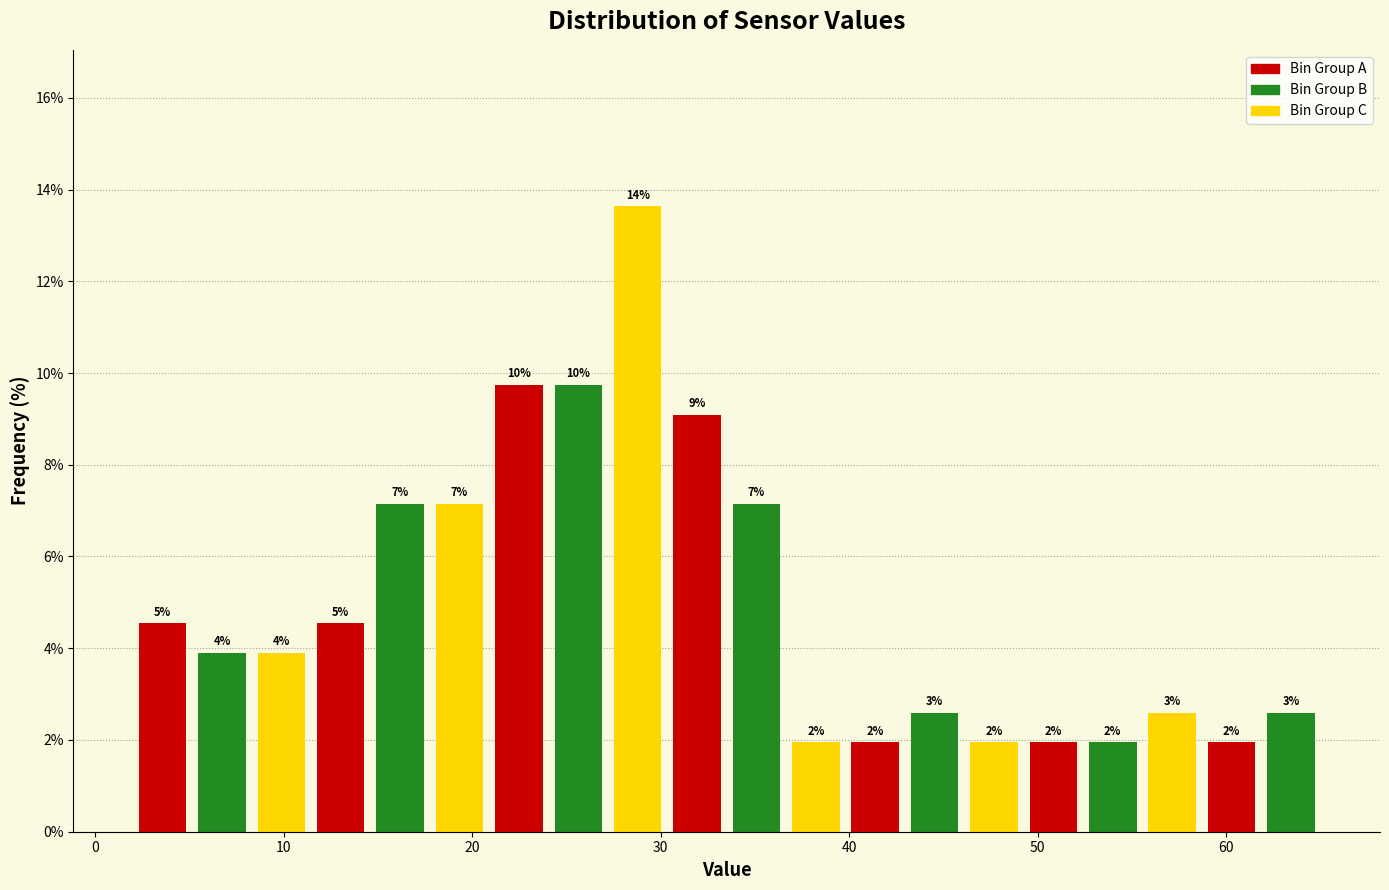

Read against the x-axis, roughly where is the centre of the tallest bar?

29